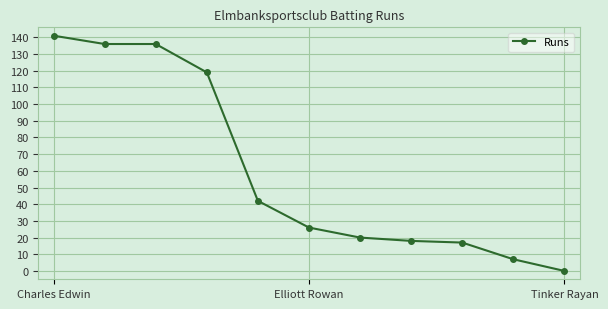

How many lines are shown in the chart?

1